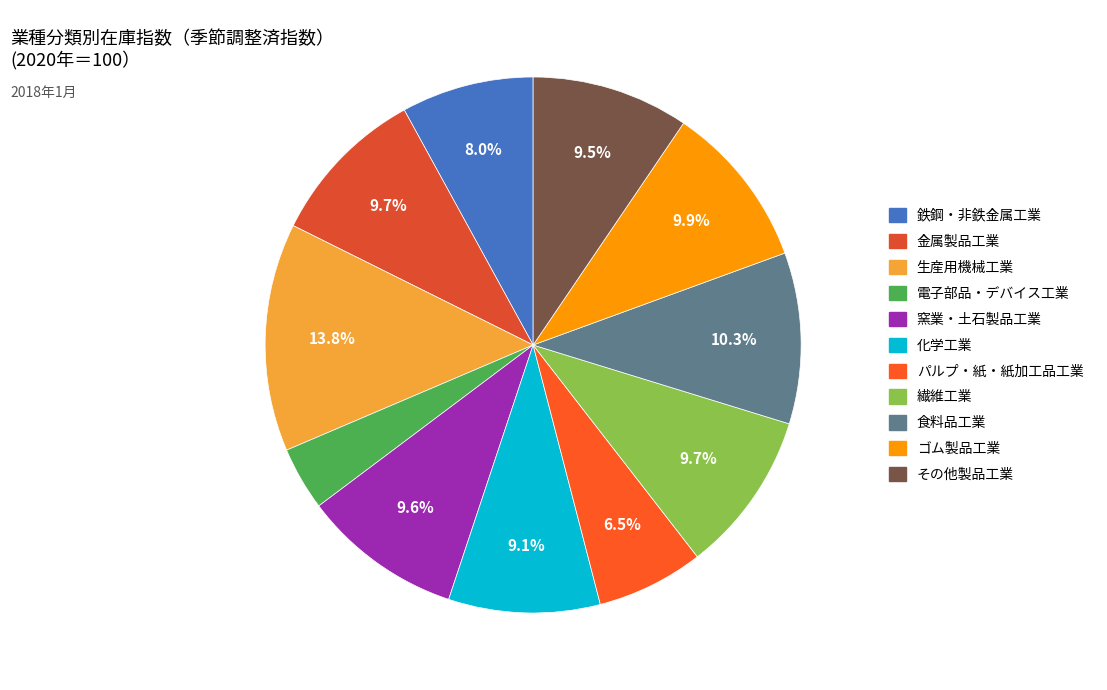

How many segments does this pie chart have?

11